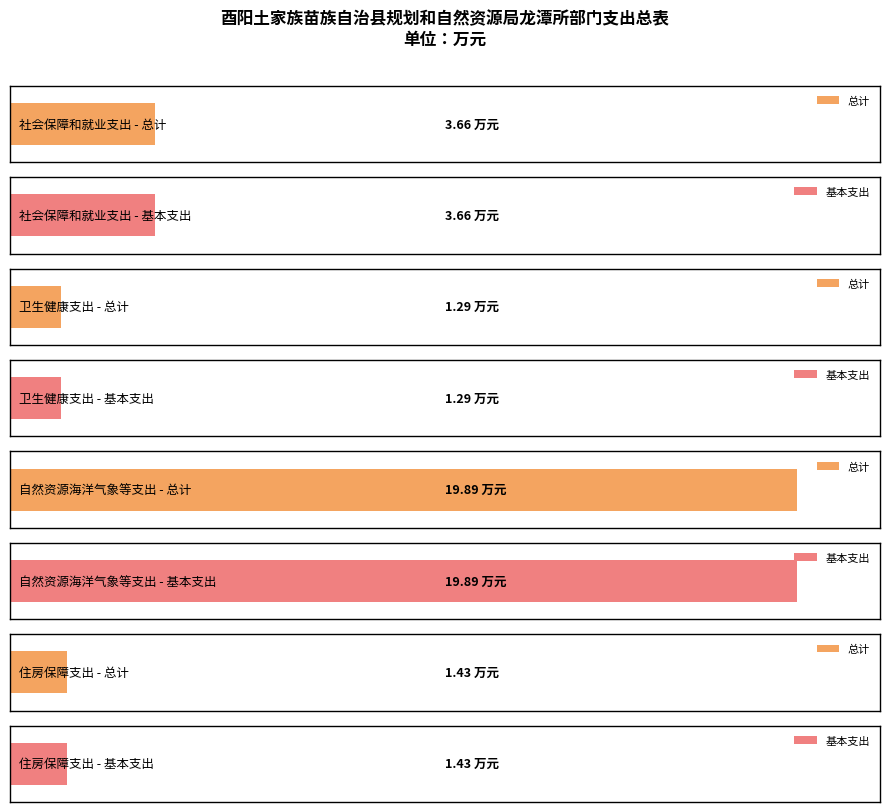

Where does the 基本支出 series first go above 3?

社会保障和就业支出